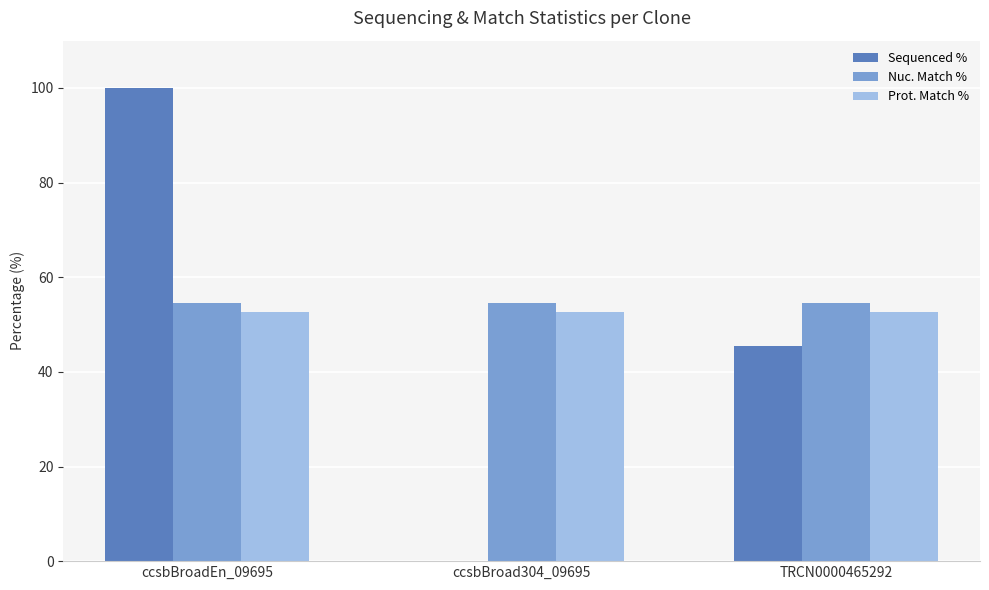

True or false: Sequenced % has a value of -39.5 at ccsbBroad304_09695.

False